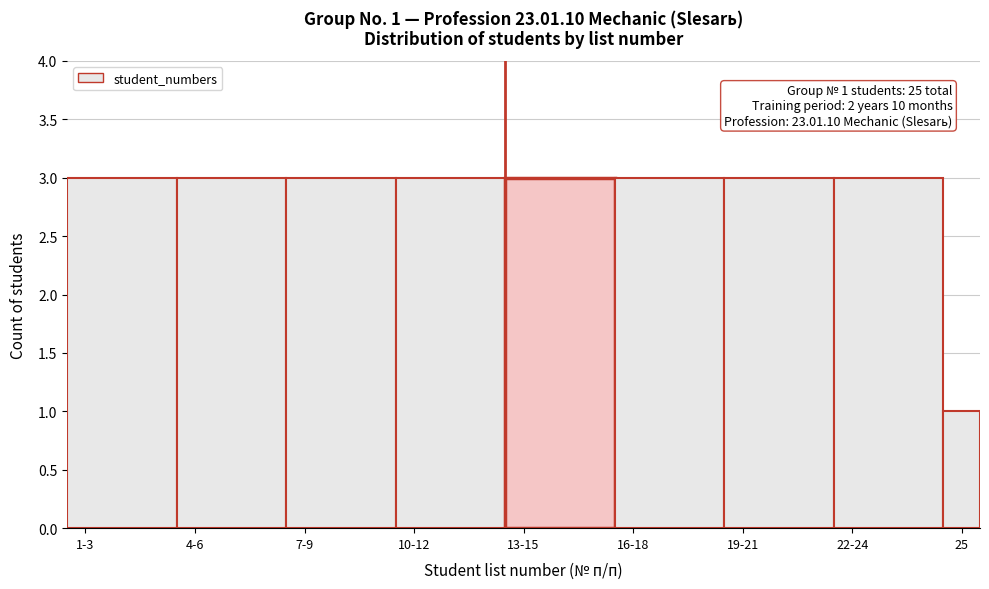

Reading left to right, list all the values displayed in this chart.

1-3=3	4-6=3	7-9=3	10-12=3	13-15=3	16-18=3	19-21=3	22-24=3	25=1